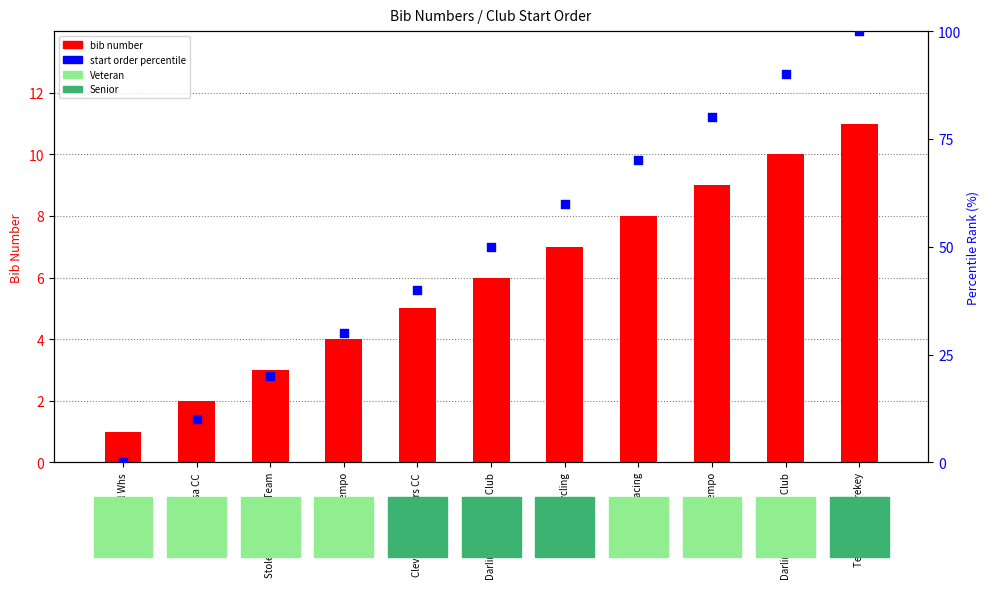

Which series has the widest spread of Y values?

start order percentile